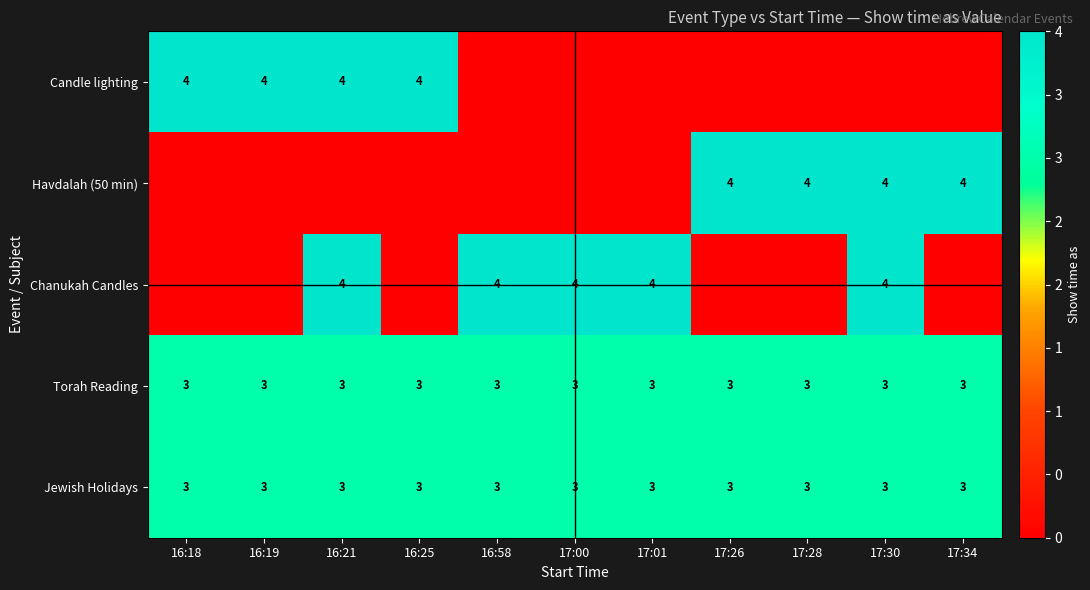

The value of Torah Reading at 17:30 is 5. True or false?

False